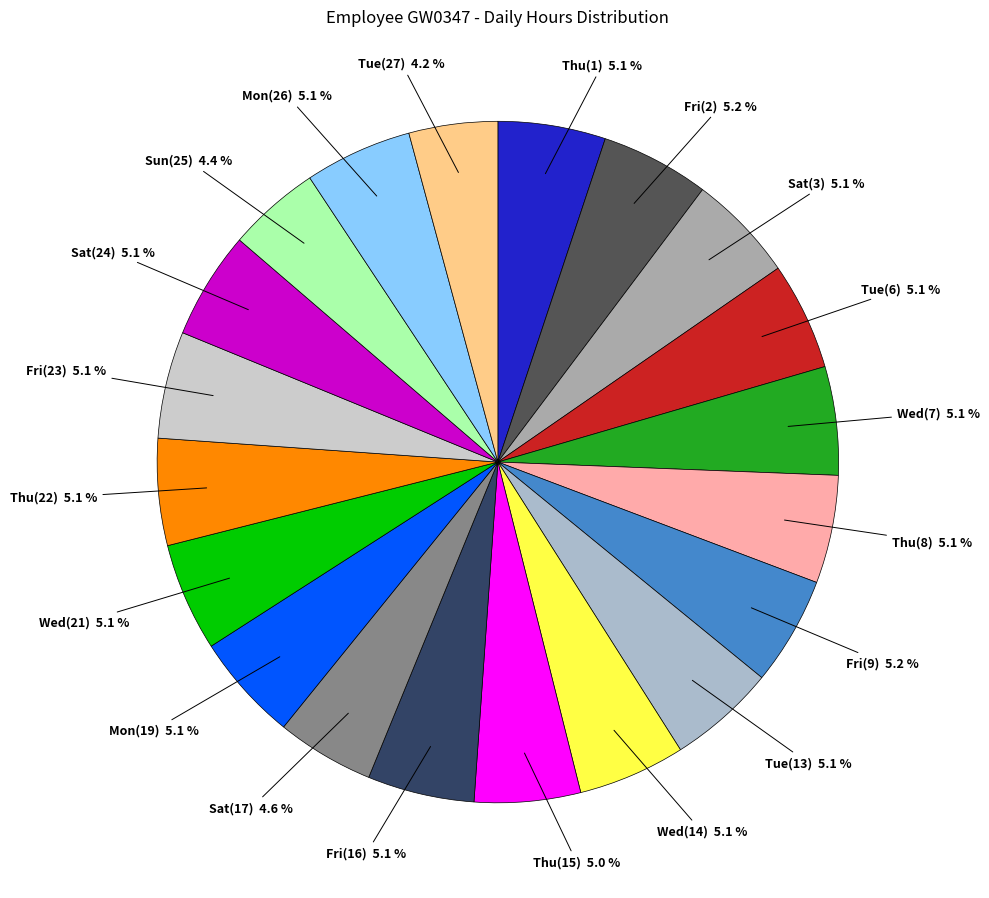

Approximately how many times larger is the value at Fri(2) compared to Tue(6)?

1.0